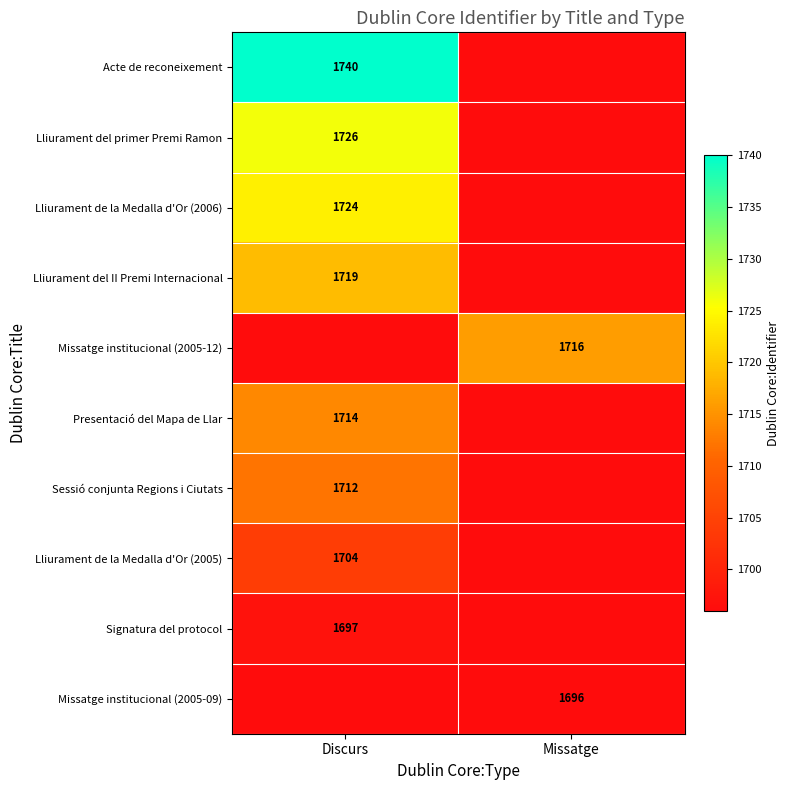

Is it true that Missatge institucional (2005-12) equals 1716 at Missatge?

True